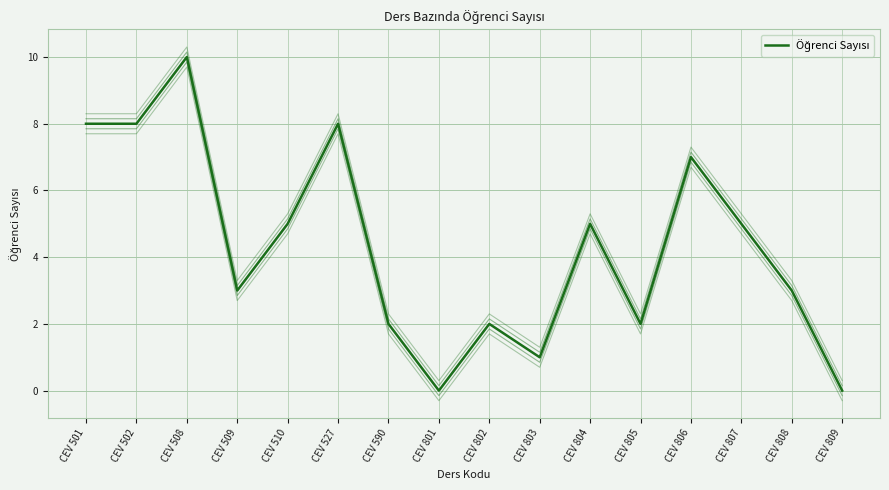

At which category does the data reach its first local valley?

CEV 509